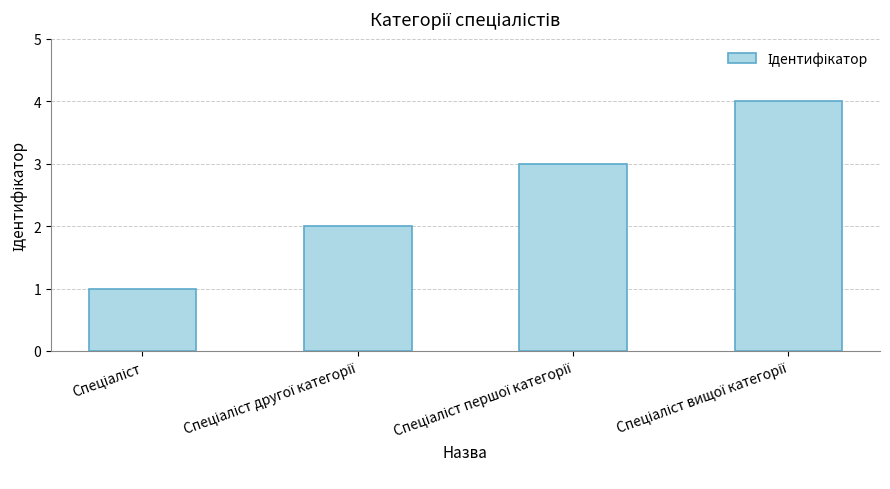

What is the maximum value shown in the chart?

4